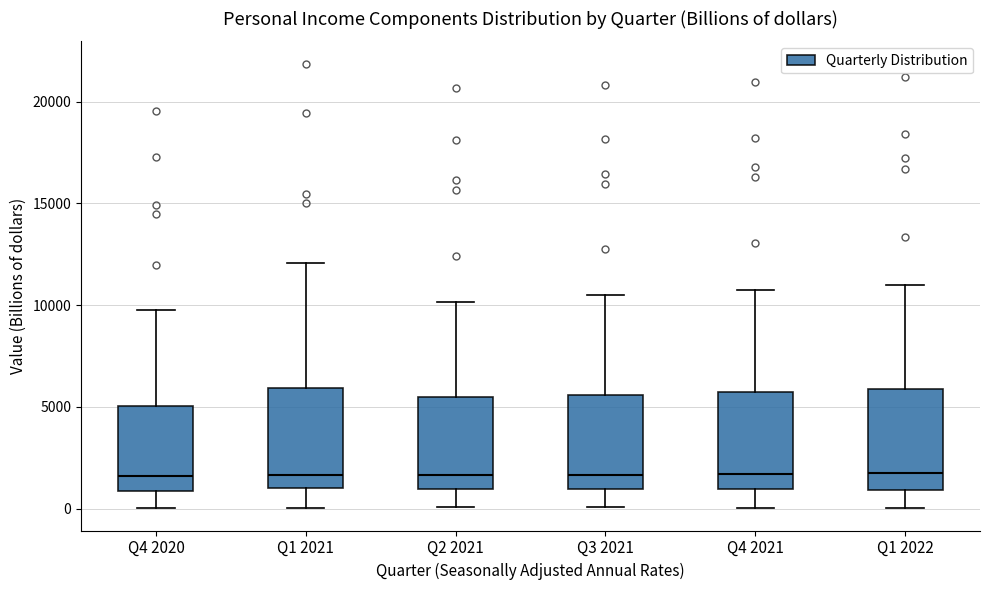

Reading left to right, read every box against the y-axis: the position of its median line, the range the box covers, and the ends of its whiskers. The values are not printed on the chart, so give them approximately, as read against the axis.

Q4 2020: median 1500, box 1000 to 5000, whiskers 0 to 10000
Q1 2021: median 1500, box 1000 to 6000, whiskers 0 to 12000
Q2 2021: median 1500, box 1000 to 5500, whiskers 0 to 10000
Q3 2021: median 1500, box 1000 to 5500, whiskers 0 to 10500
Q4 2021: median 1500, box 1000 to 5500, whiskers 0 to 11000
Q1 2022: median 1500, box 1000 to 6000, whiskers 0 to 11000